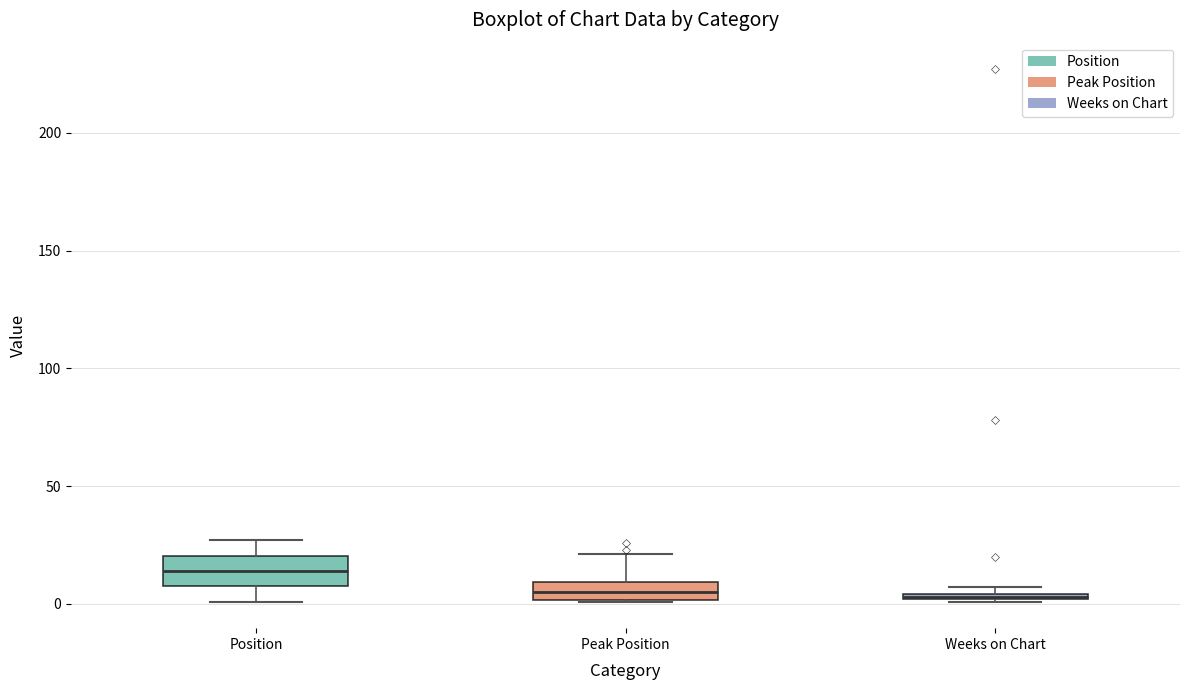

Where is the upper edge of the box for Weeks on Chart on the y-axis? The values are not printed on the chart, so give them approximately, as read against the axis.

5